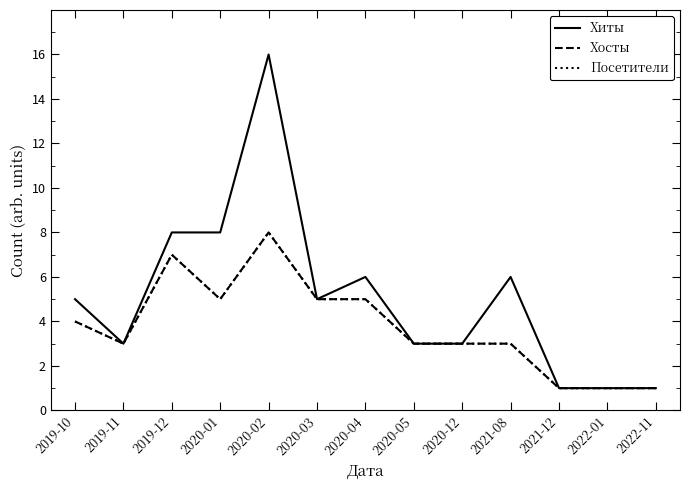

Rank the categories by Посетители value from lowest to highest.

2021-12, 2022-01, 2022-11, 2019-11, 2020-05, 2020-12, 2021-08, 2019-10, 2020-01, 2020-03, 2020-04, 2019-12, 2020-02